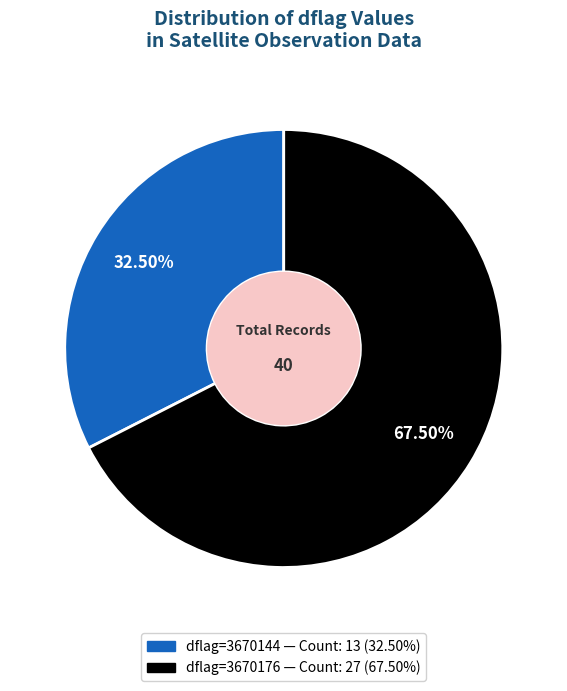

Count the number of slices in the pie.

2